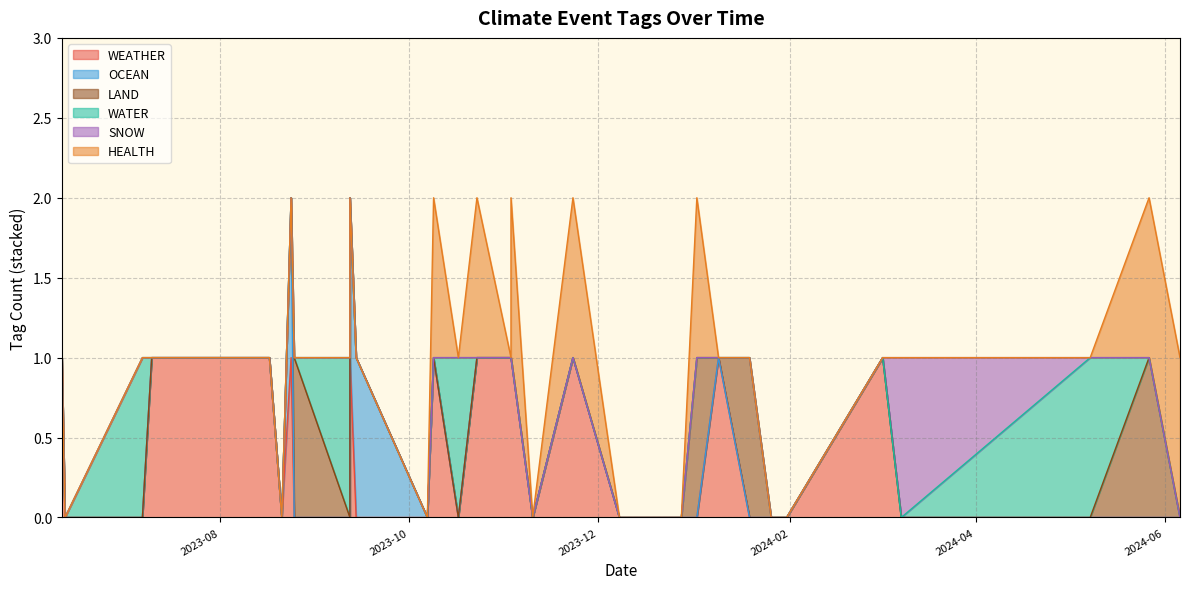

Rank the categories by HEALTH value from lowest to highest.

2023-11-10, 2023-10-17, 2023-06-12, 2023-09-12, 2024-03-02, 2023-10-07, 2023-09-12, 2023-07-19, 2024-01-31, 2023-12-08, 2023-09-14, 2023-11-03, 2024-05-08, 2024-01-29, 2024-01-09, 2023-12-28, 2023-08-21, 2023-07-07, 2023-08-24, 2024-03-08, 2023-07-10, 2023-08-25, 2023-06-11, 2023-08-17, 2024-01-26, 2024-01-19, 2023-11-03, 2023-10-23, 2024-05-27, 2023-11-23, 2024-01-02, 2024-06-06, 2023-10-09